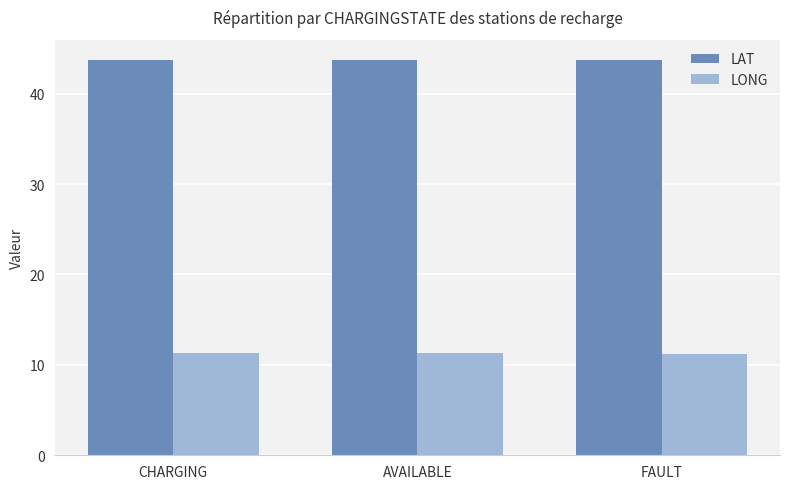

What is the highest value of the LAT series?

43.8